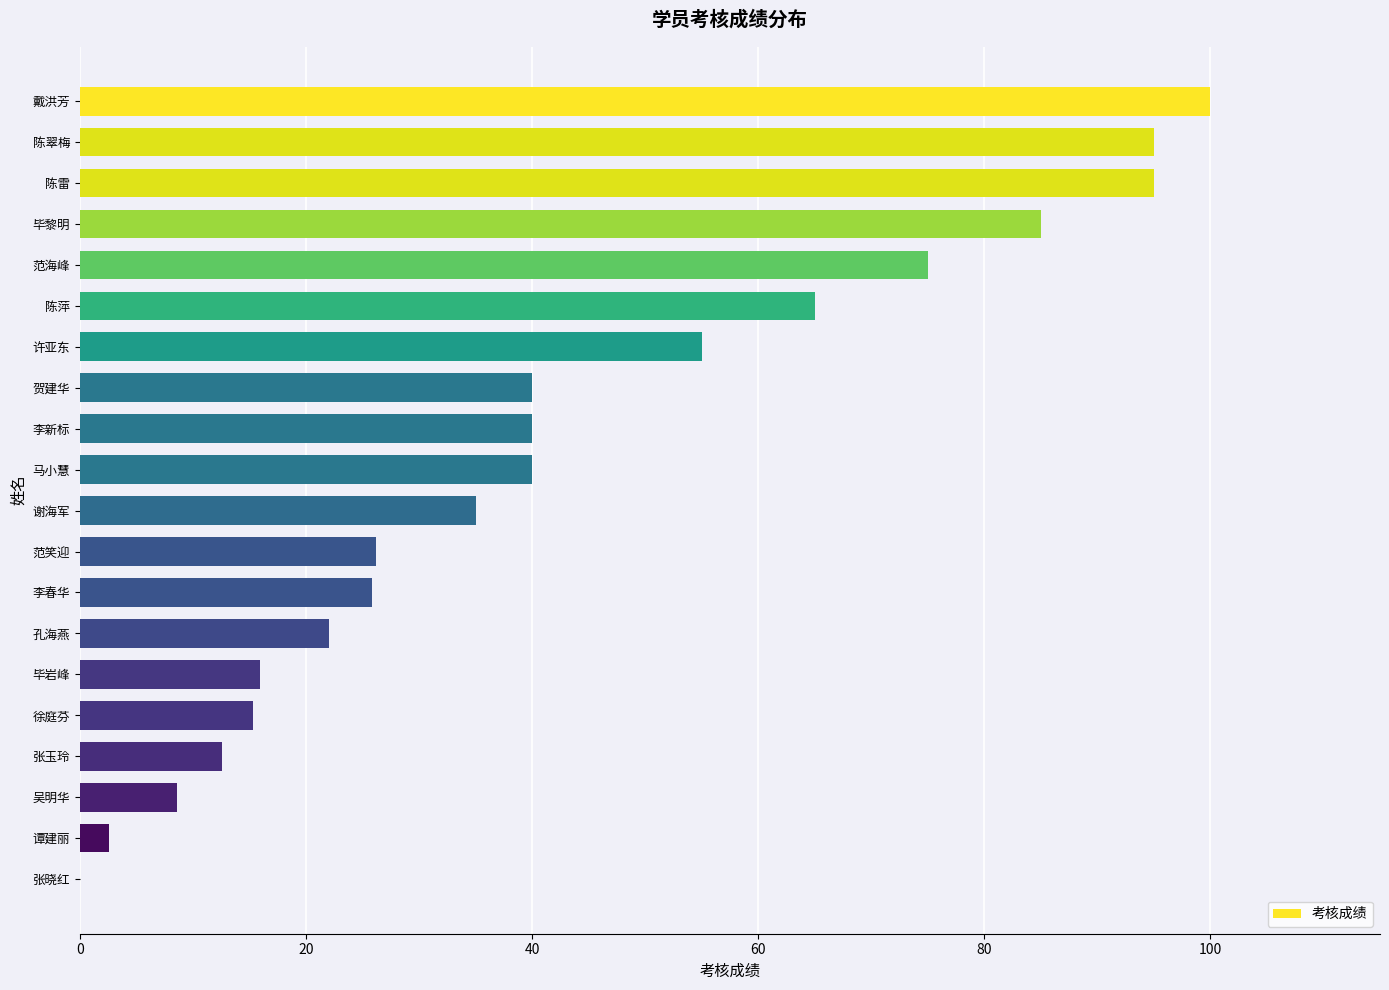

What is the sum of all values?

854.2